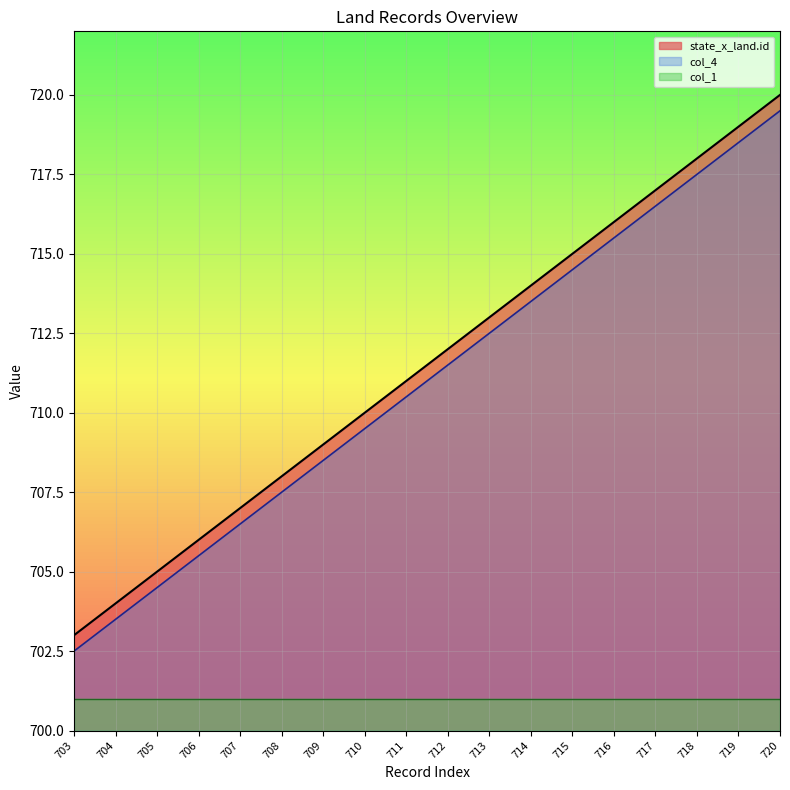

What is the maximum value for state_x_land.id?

720.0